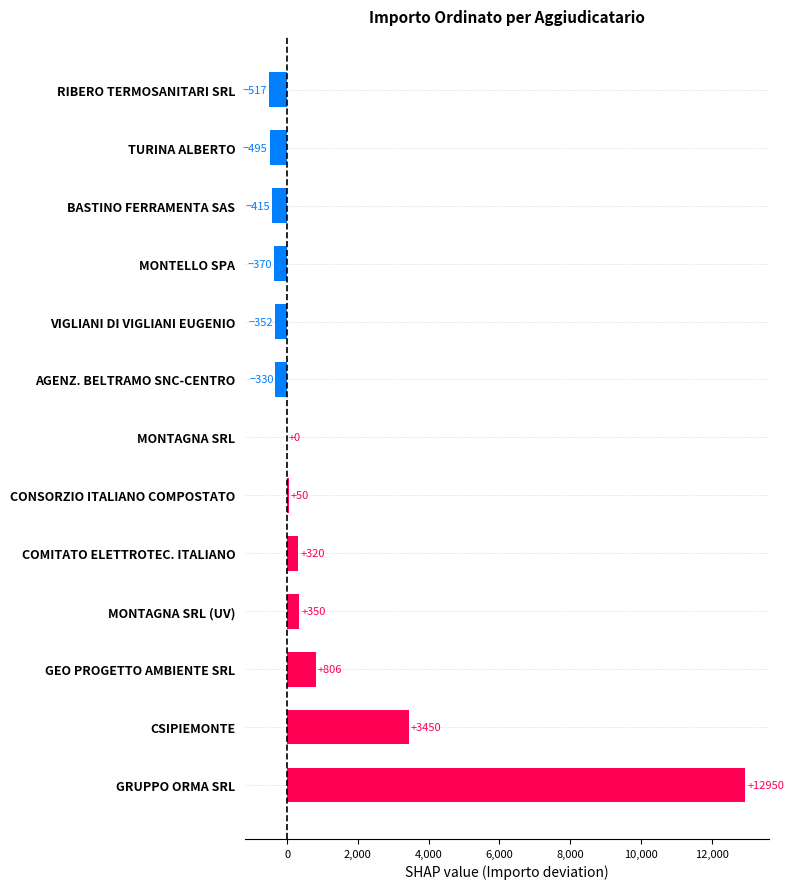

What is the ratio of the value at GRUPPO ORMA SRL to the value at CONSORZIO ITALIANO COMPOSTATO?

259.0